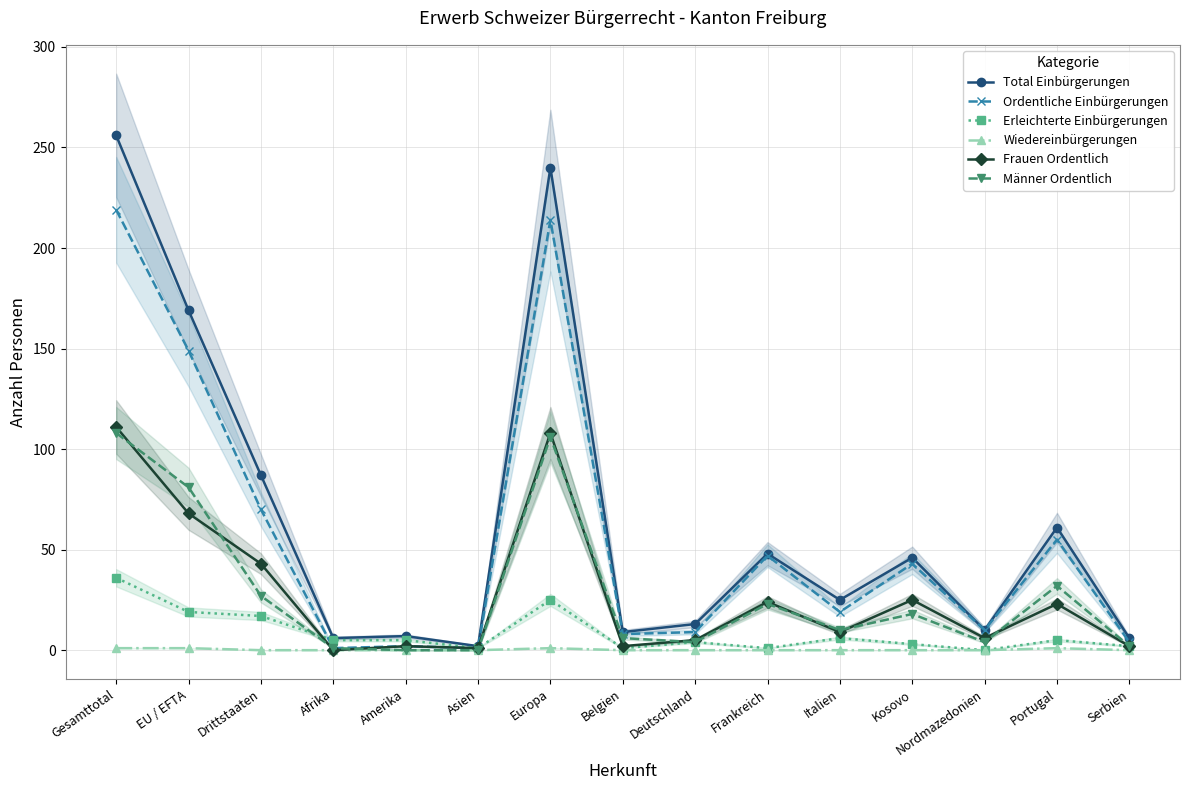

Is the value of Total Einbürgerungen at Deutschland greater than the value of Frauen Ordentlich at Belgien?

Yes